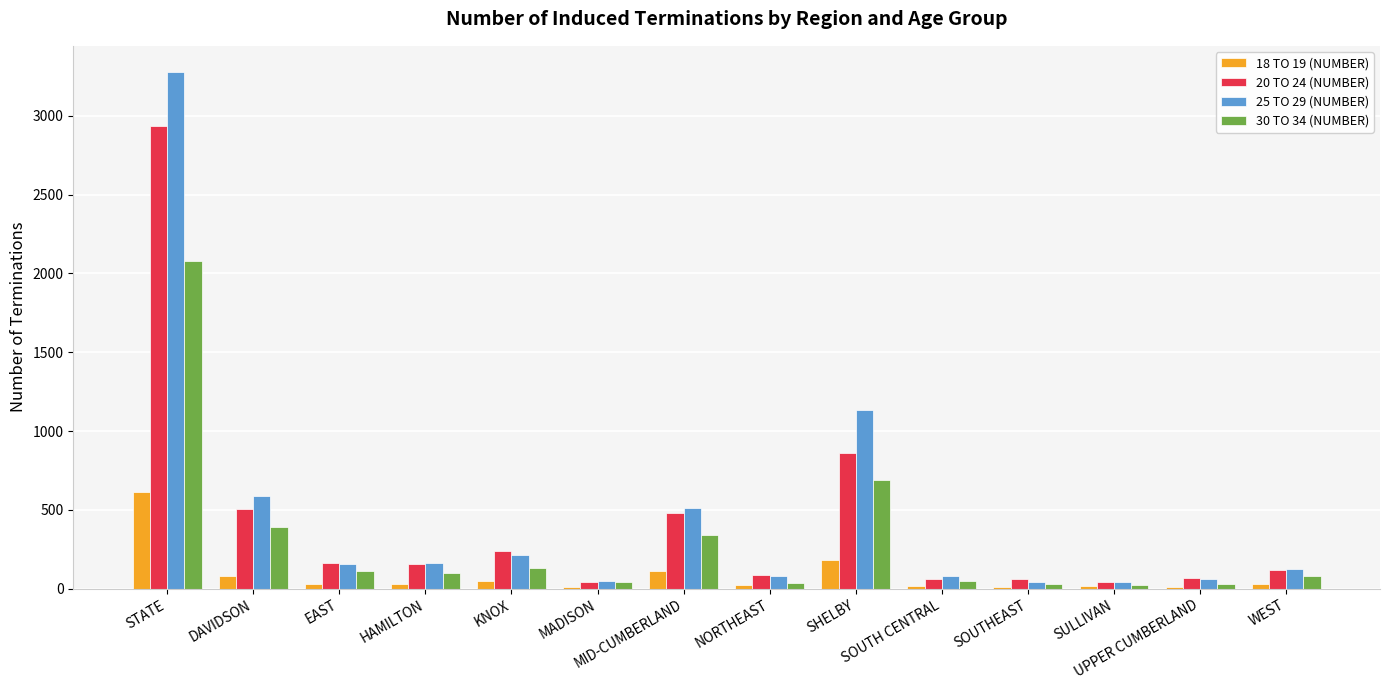

What position from the right is KNOX?

10